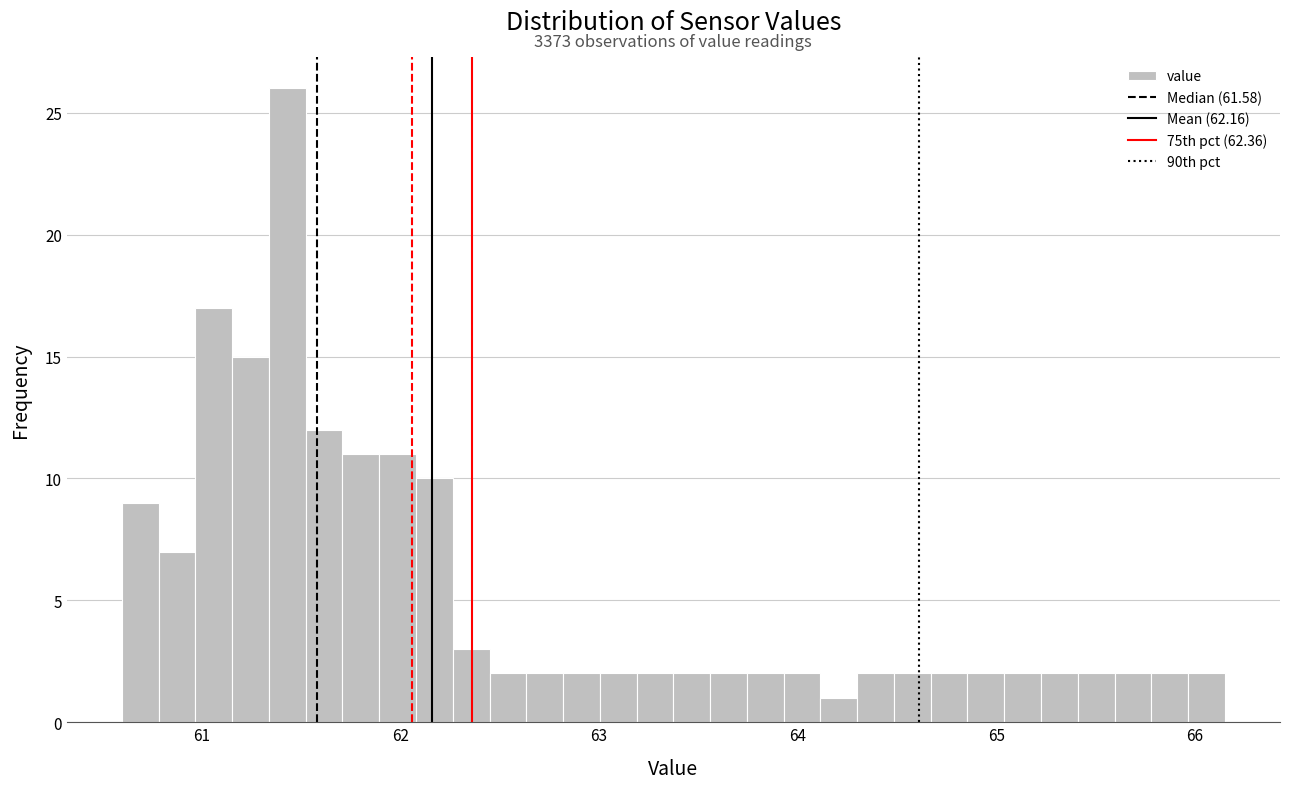

Read against the x-axis, roughly where is the centre of the tallest bar?

61.4